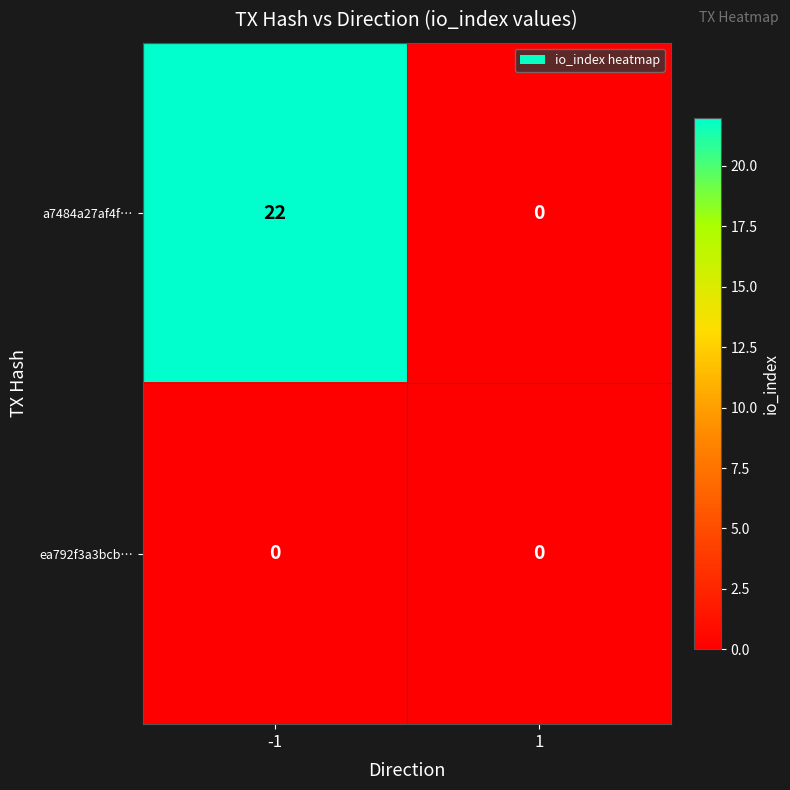

Rank the series by their maximum value, from highest to lowest.

a7484a27af4f…, ea792f3a3bcb…